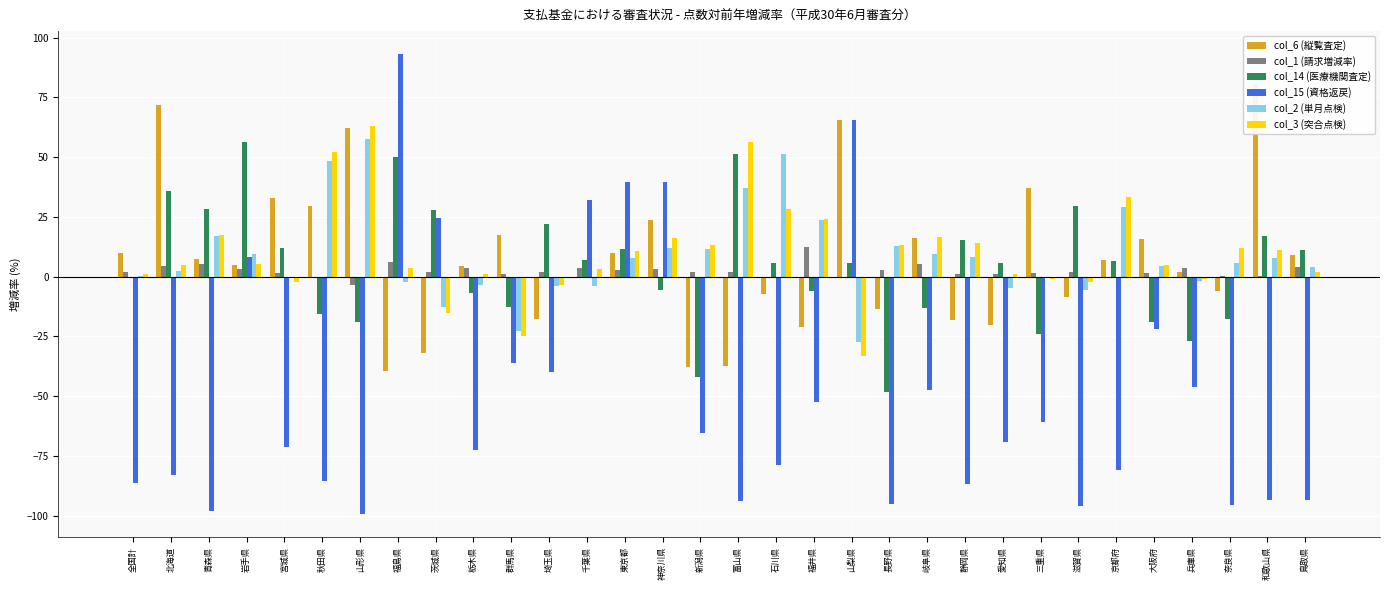

What is the label of the 10th bar from the left?

栃木県